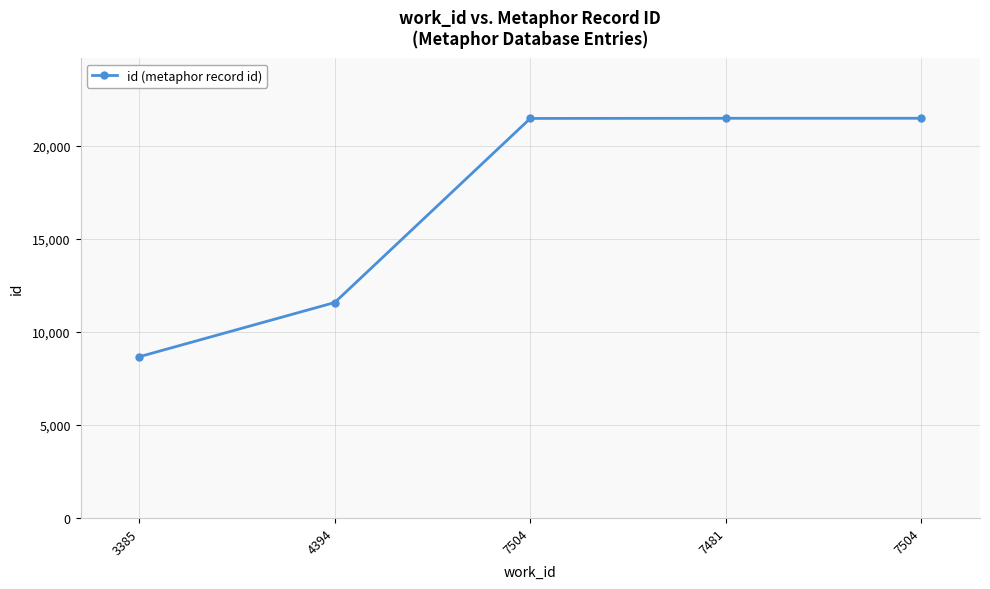

What is the maximum value shown in the chart?

21487